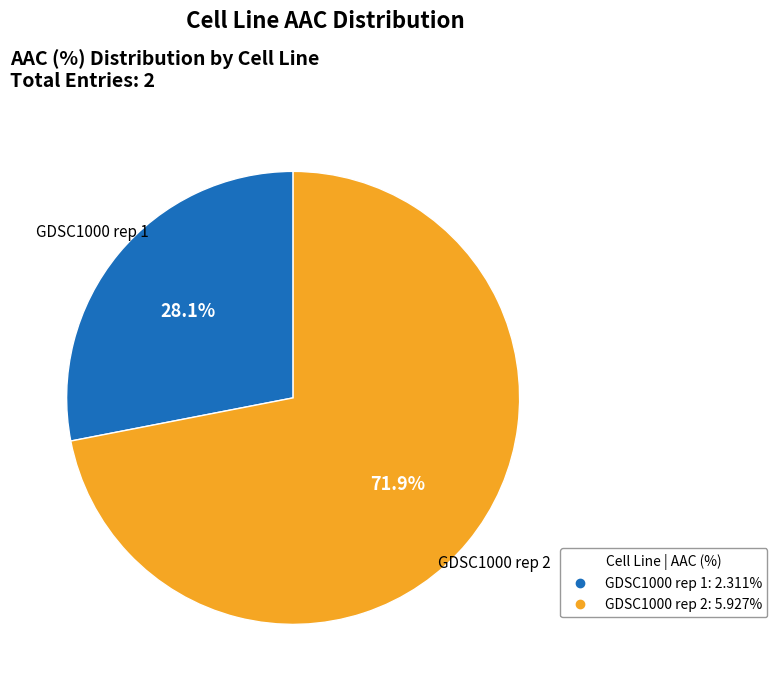

Count the number of slices in the pie.

2